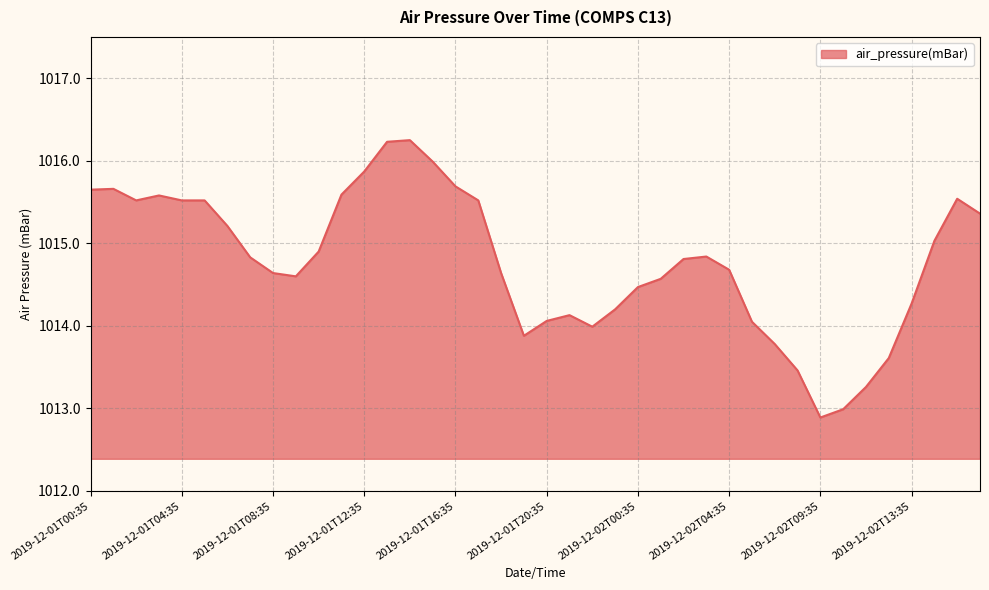

True or false: there are more than 1 points higher than both neighbors.

True